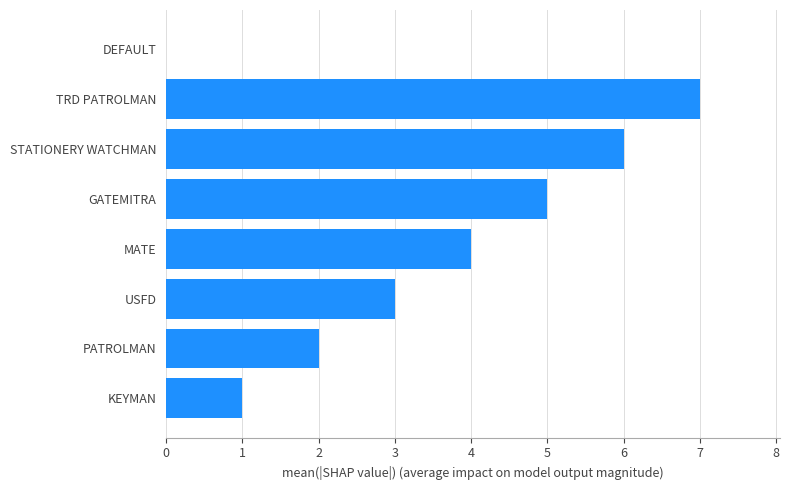

What is the greatest value displayed?

7